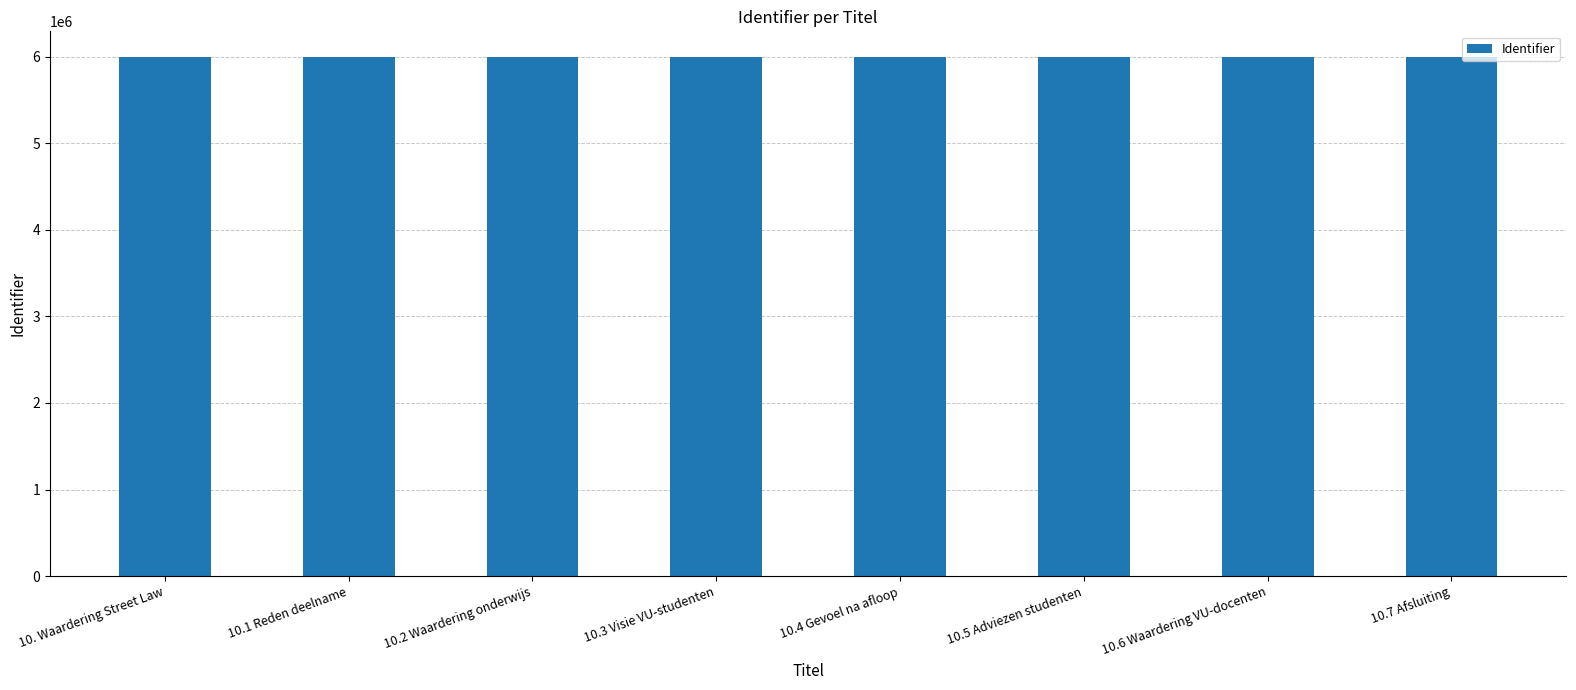

What is the average value?

5991187